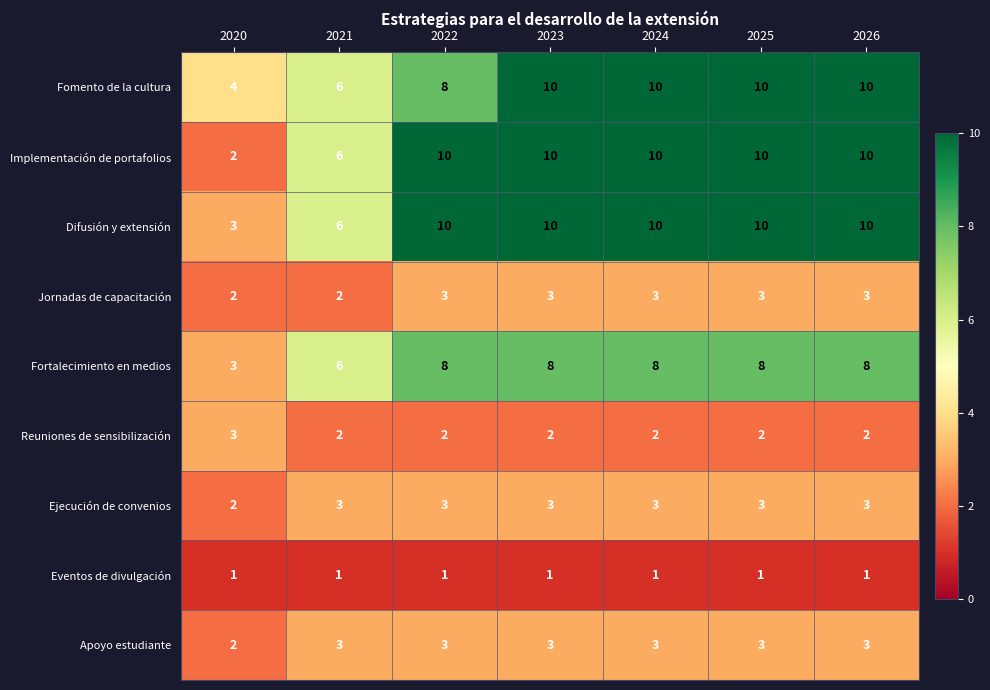

What is the sum of the Reuniones de sensibilización values at 2022 and 2024?

4